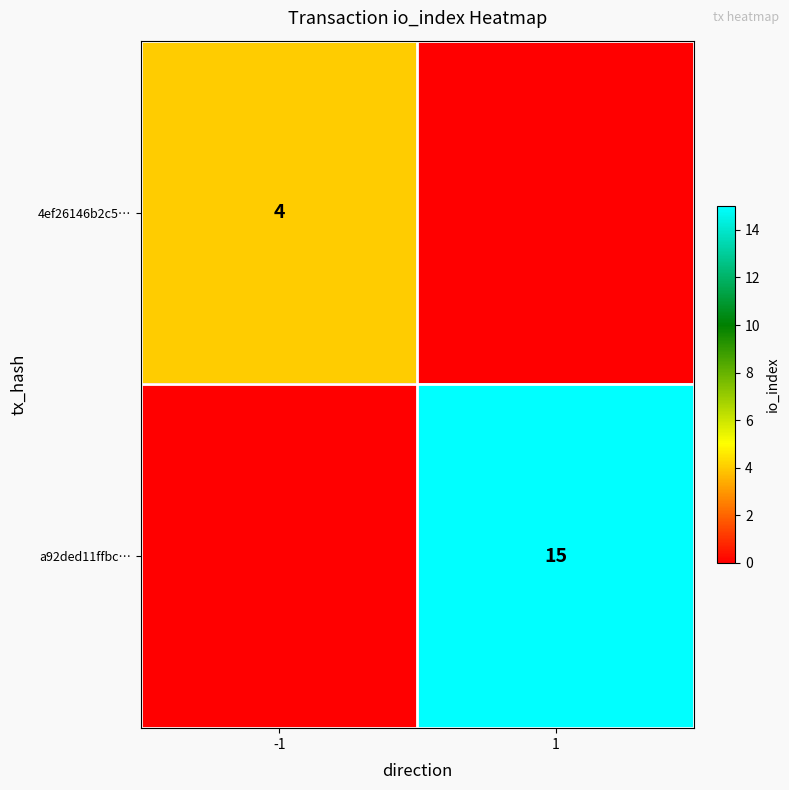

True or false: 4ef26146b2c5… has a value of 4 at -1.

True